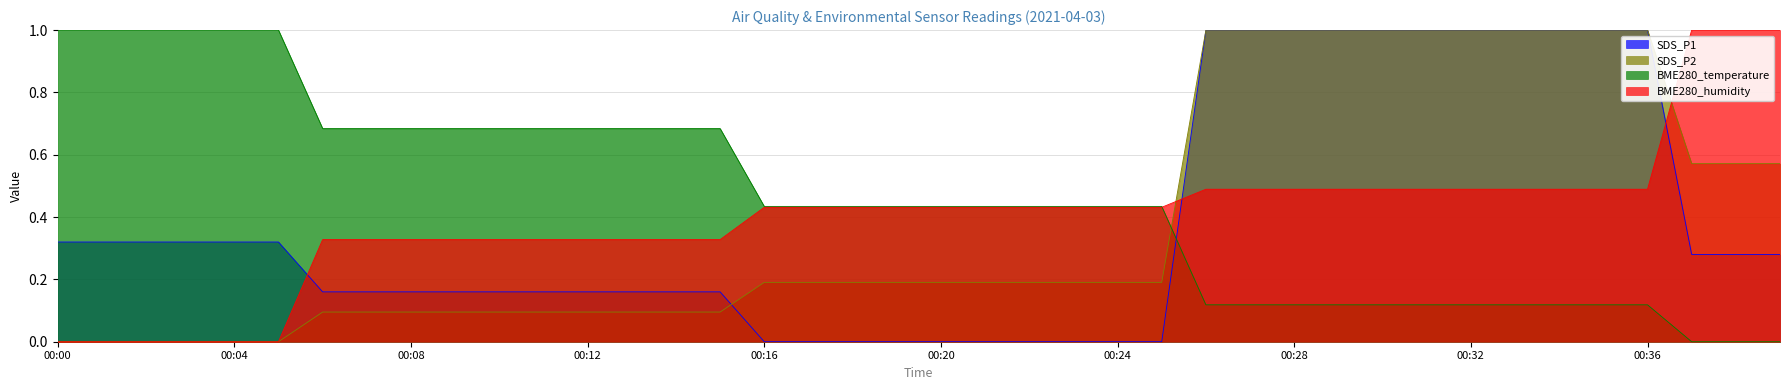

The value of SDS_P1 at 00:14 is 0.1. True or false?

False